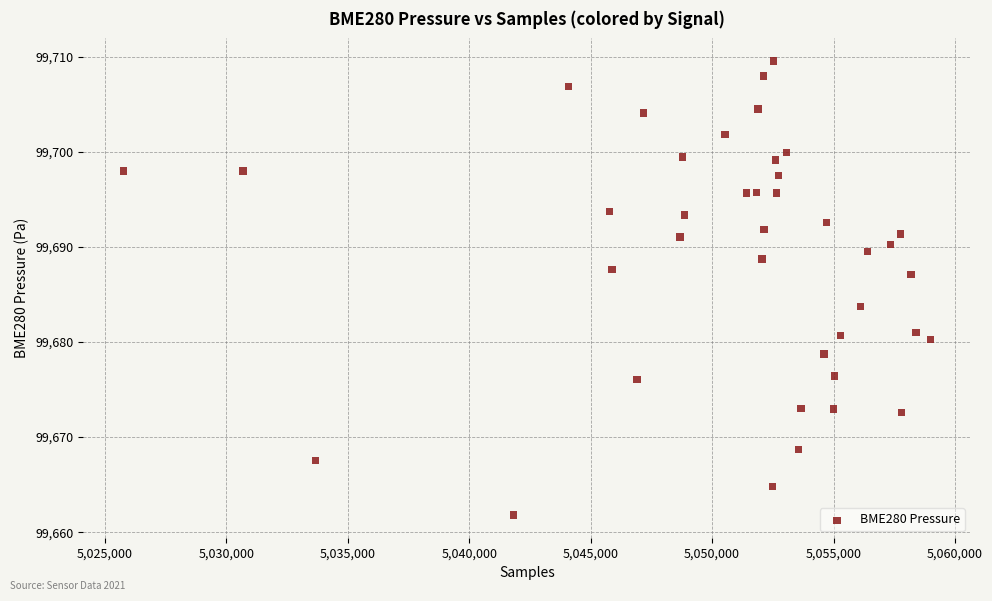

What Y value in the scatter plot is closest to 99685?

99683.7